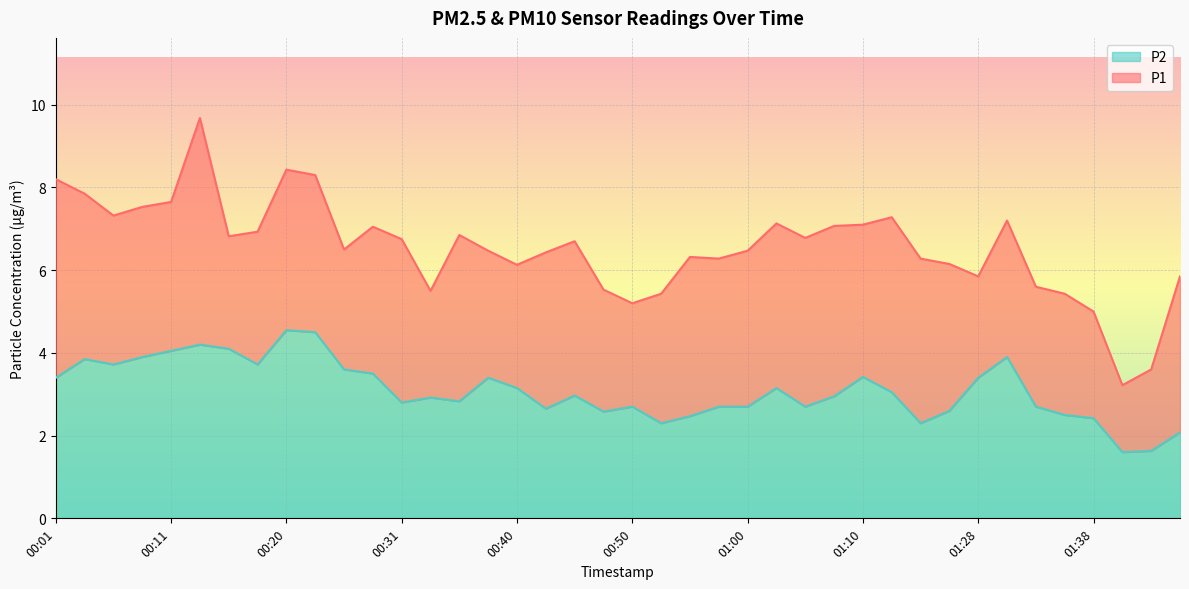

Rank the series by their average value, from lowest to highest.

P2, P1